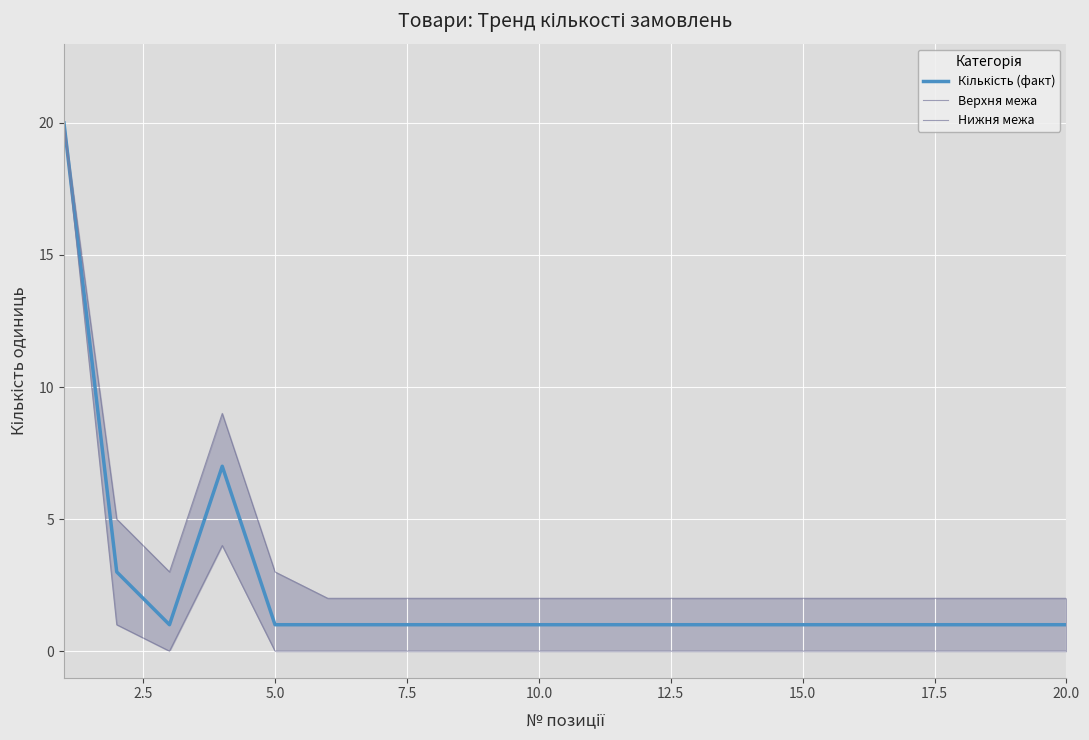

What are all the series names shown in the legend?

Кількість (факт), Верхня межа, Нижня межа